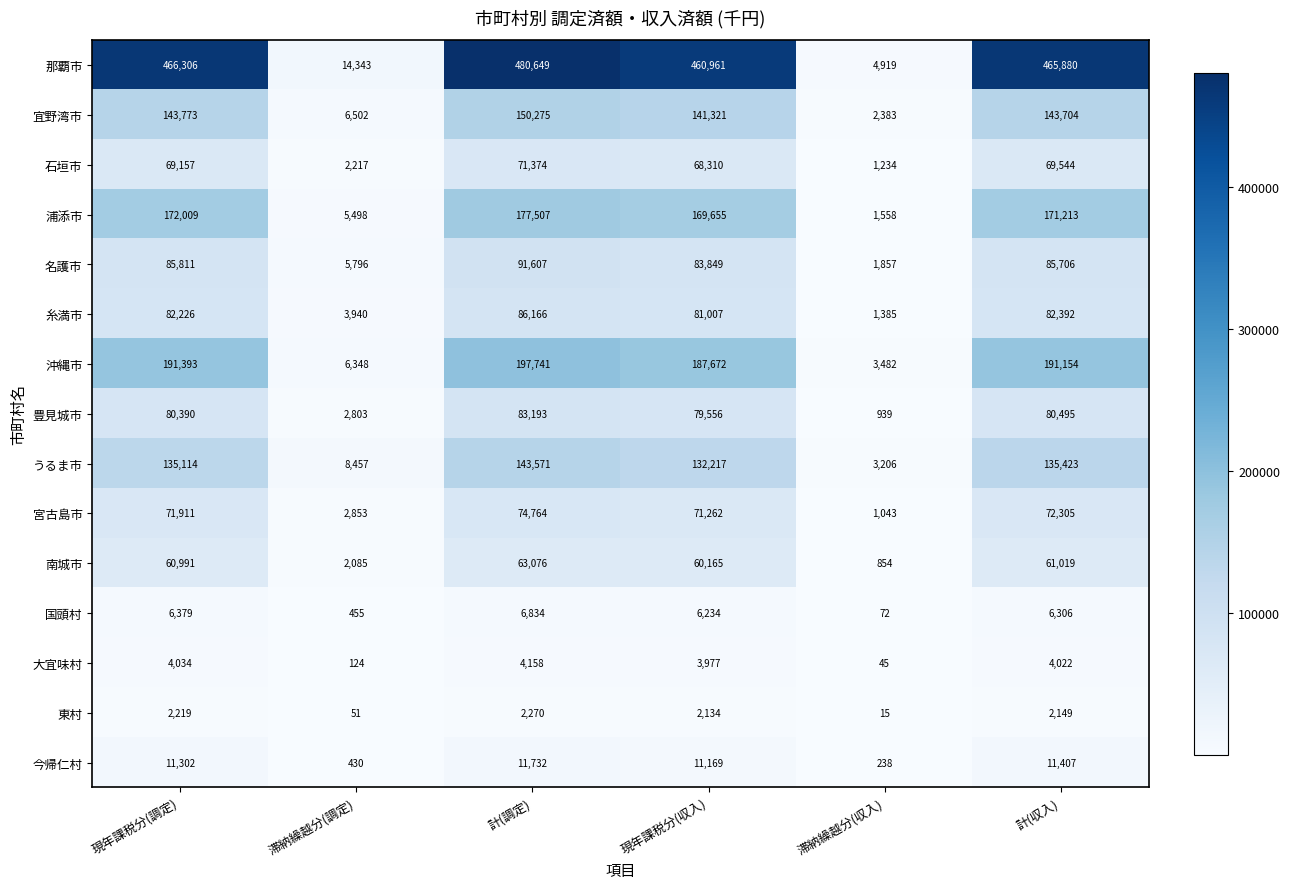

What is the minimum value for 大宜味村?

45